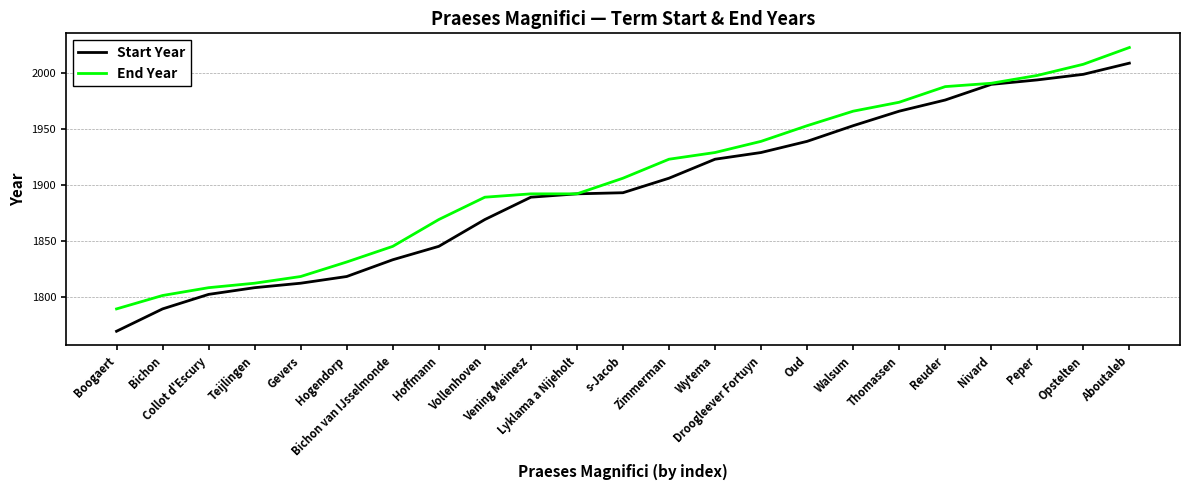

List the series in order of their peak value, highest first.

End Year, Start Year